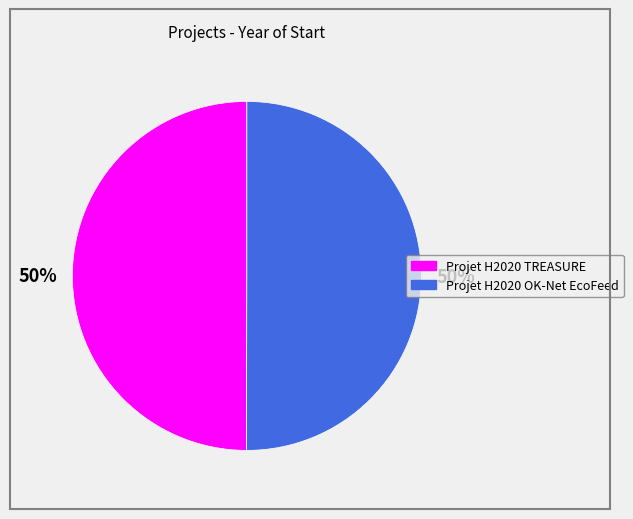

Is the sum of Projet H2020 TREASURE and Projet H2020 OK-Net EcoFeed greater than half?

Yes